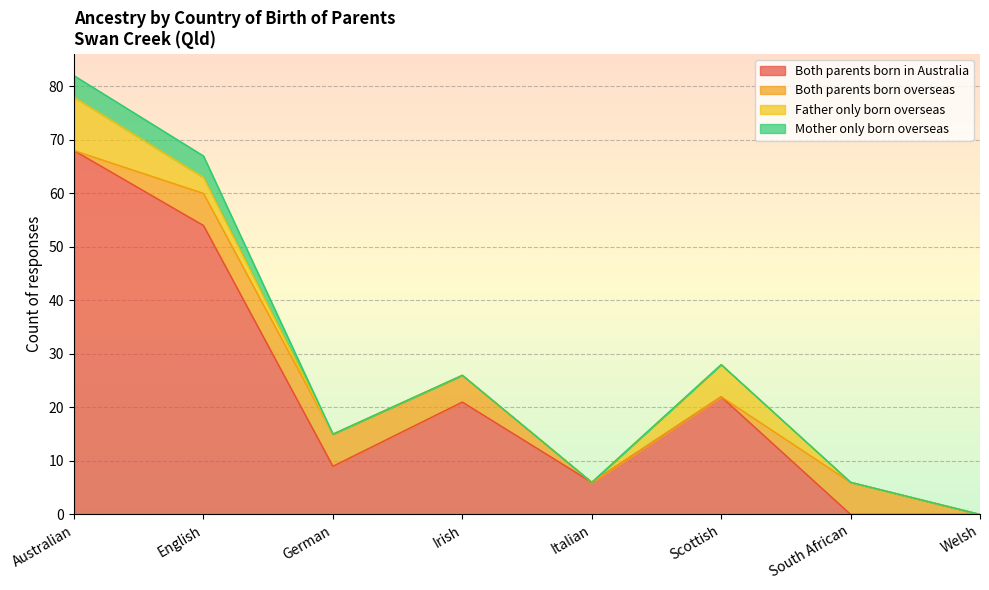

The value of Both parents born overseas at Welsh is -3. True or false?

False